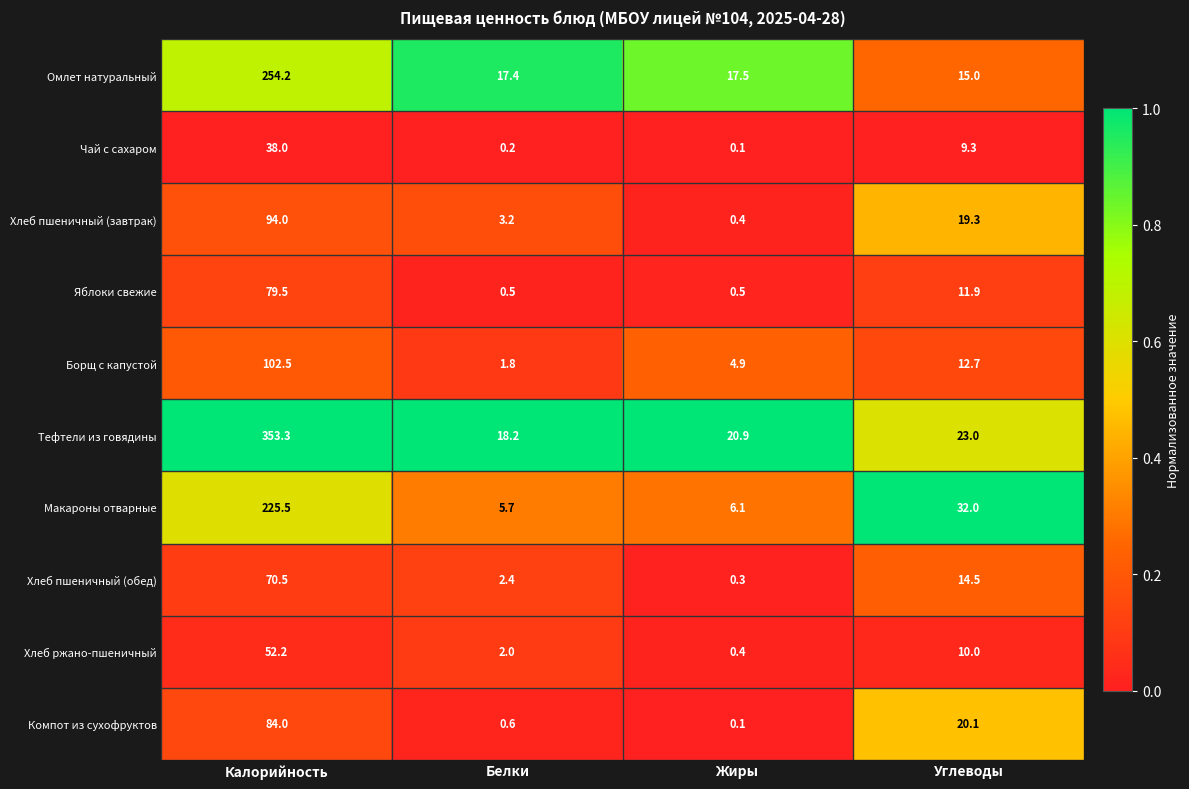

At how many categories does at least one series exceed 0?

4